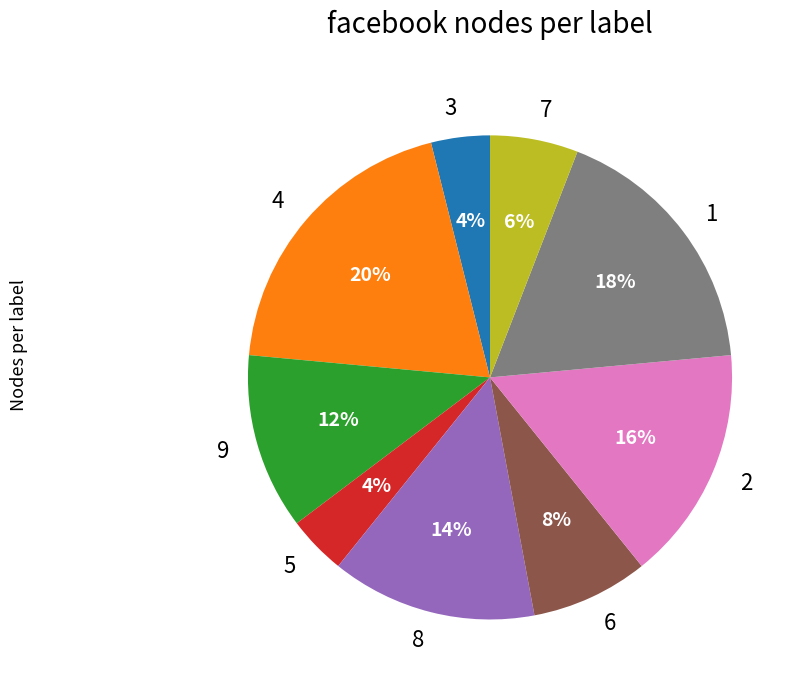

How many slices are in this pie chart?

9